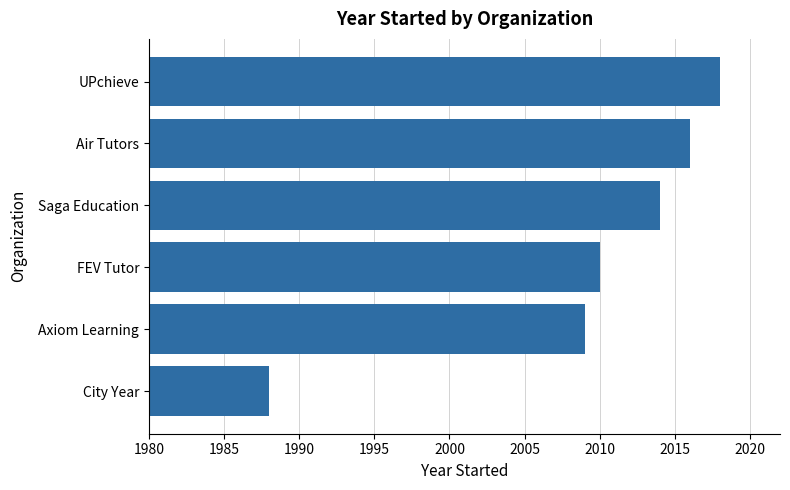

Rank the categories by value from highest to lowest.

UPchieve, Air Tutors, Saga Education, FEV Tutor, Axiom Learning, City Year